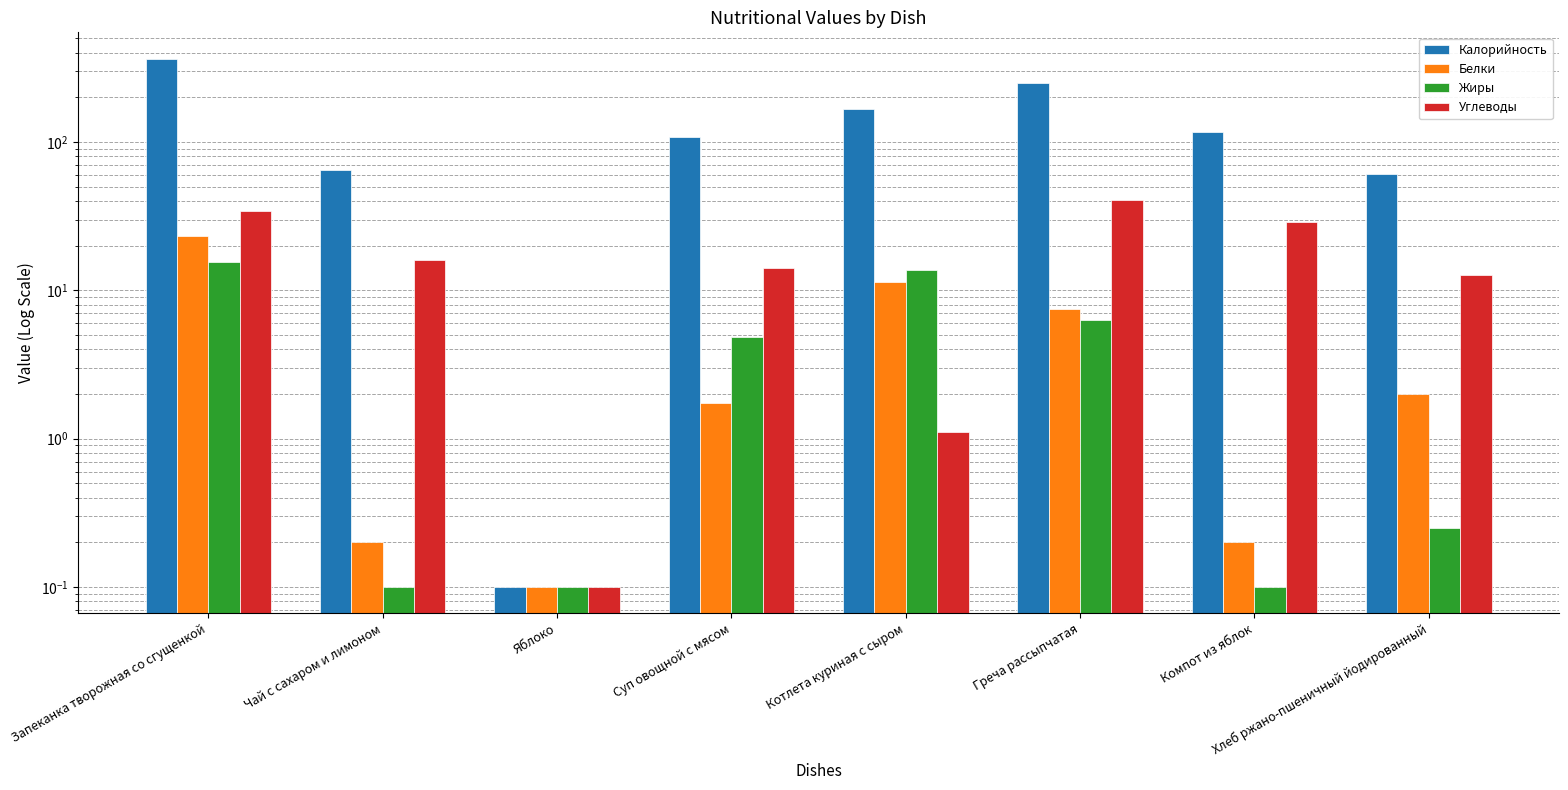

Where does the Калорийность series first go above 116?

Запеканка творожная со сгущенкой